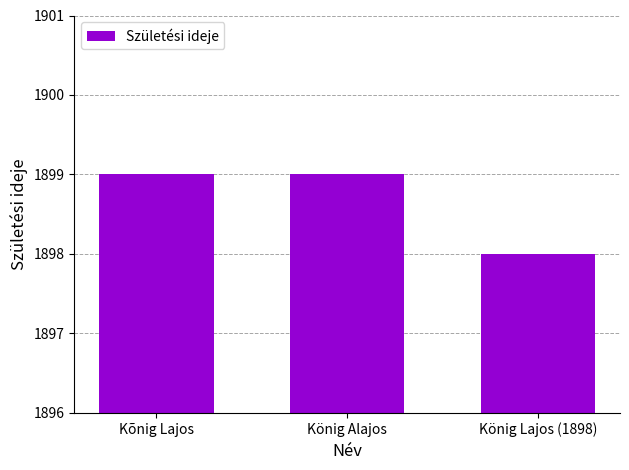

The chart shows a value of 1899 at König Alajos. True or false?

True